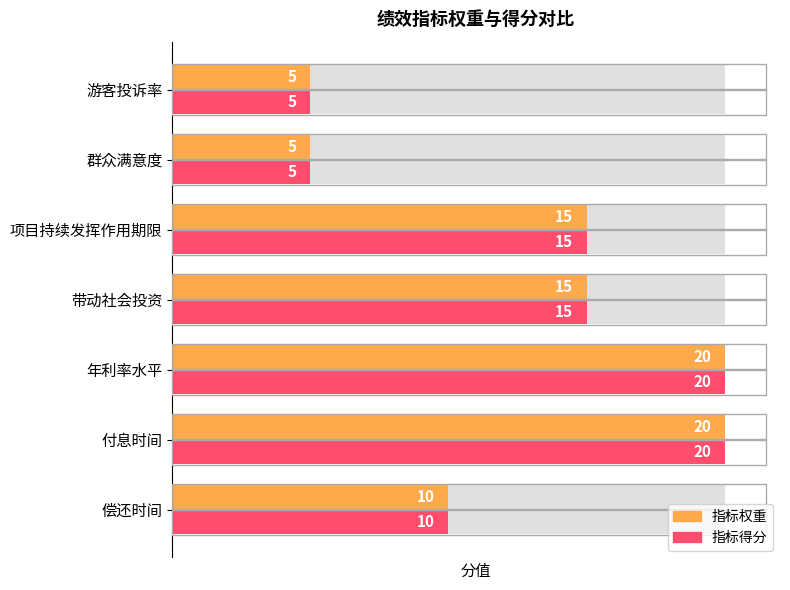

What are all the series names shown in the legend?

指标权重, 指标得分